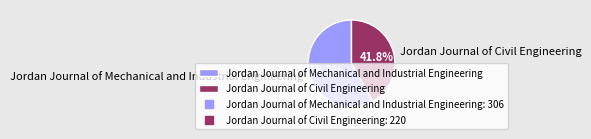

To the nearest percent, what is the combined percentage of Jordan Journal of Civil Engineering and Jordan Journal of Mechanical and Industrial Engineering?

100%